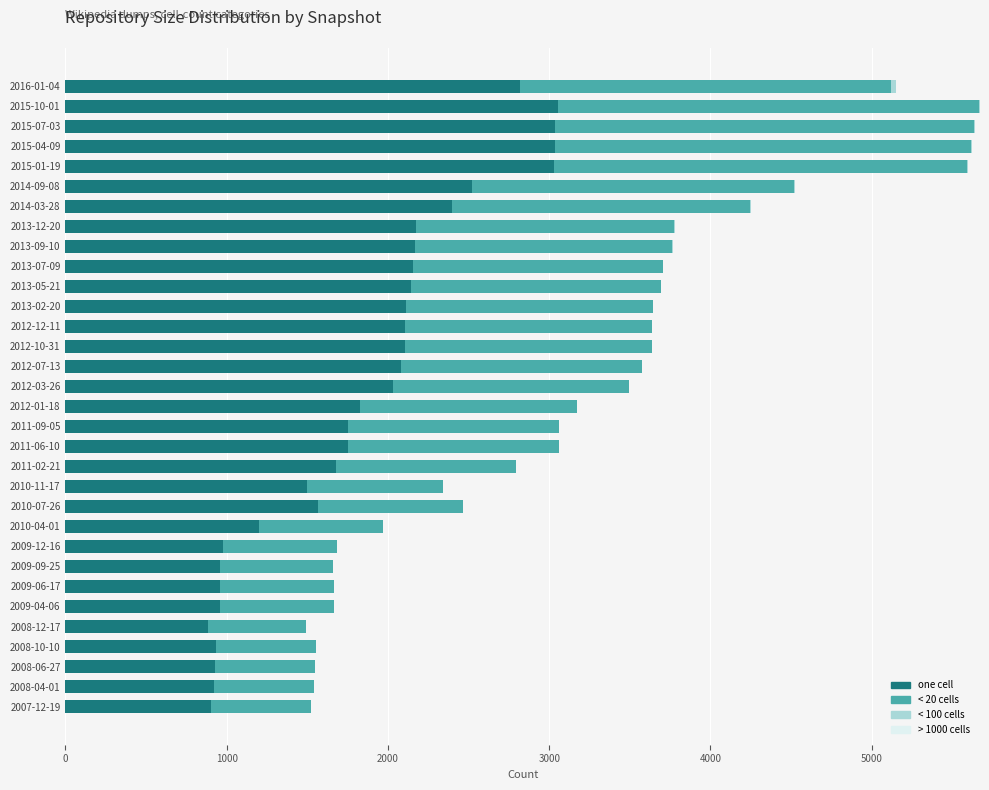

The value of under_twenty_cells at 2016-01-04 is 2304.0. True or false?

True